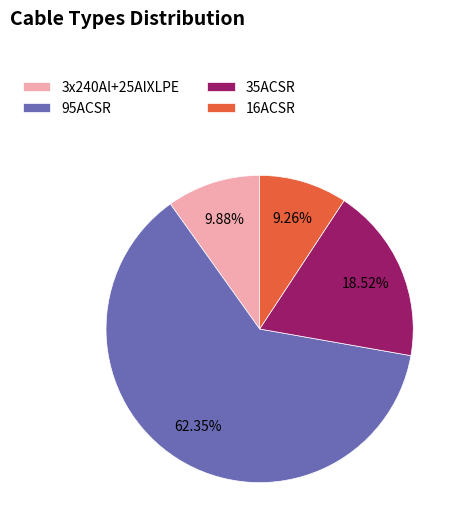

True or false: 16ACSR accounts for 9% of the total.

True